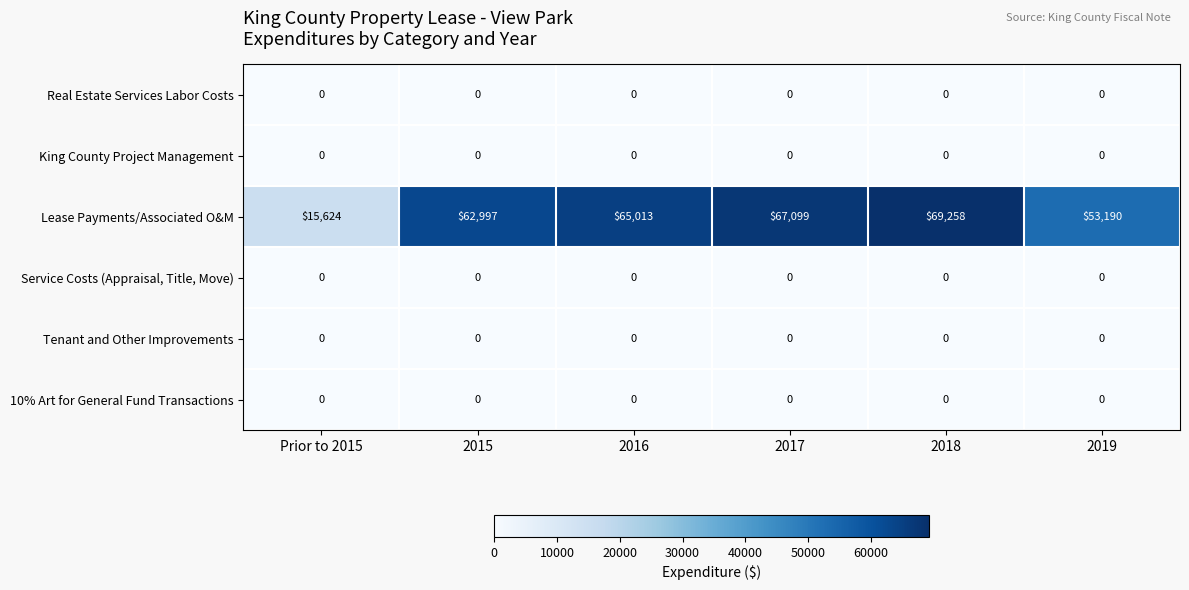

Which series has the widest spread of values?

Lease Payments/Associated O&M